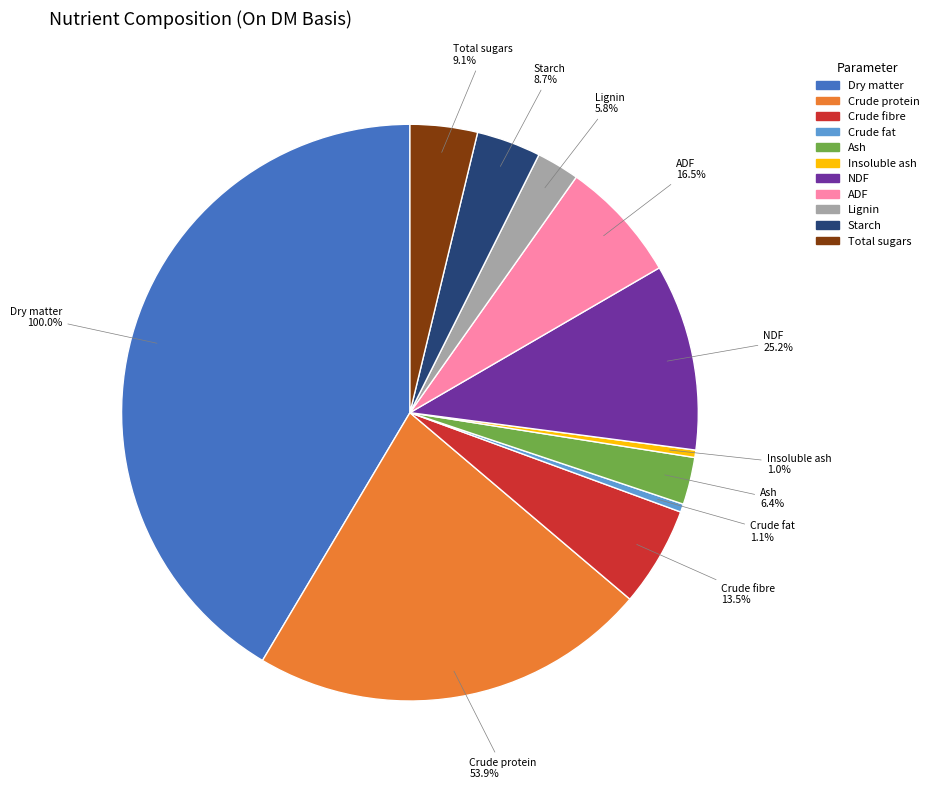

How many segments does this pie chart have?

11